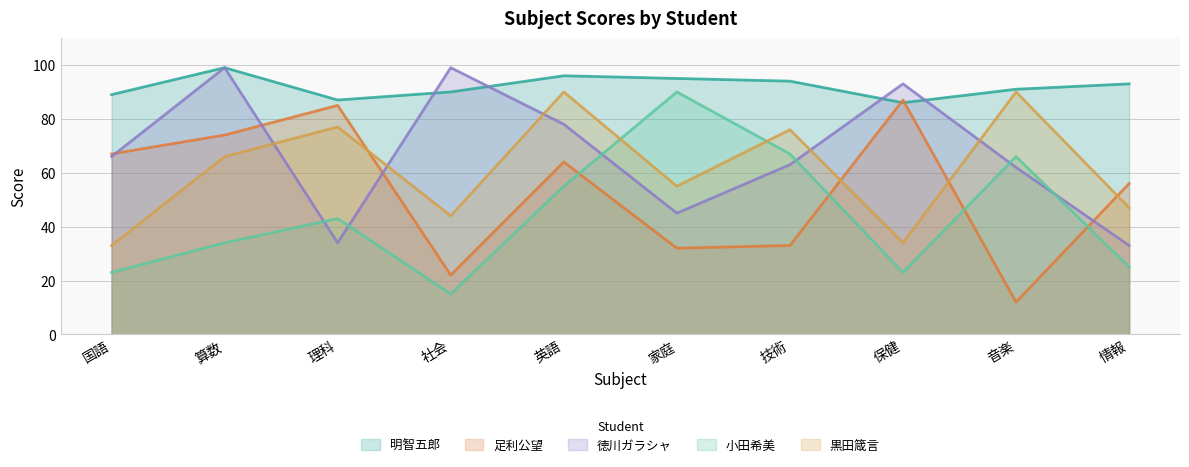

At which label does 足利公望 reach its minimum?

音楽